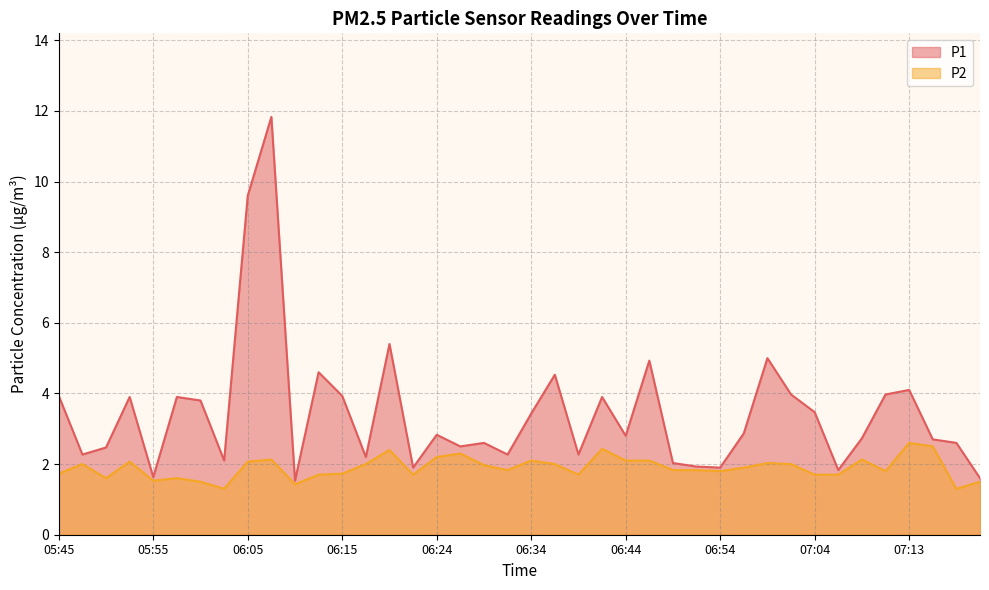

What value does the P1 series have at 06:17?

2.2